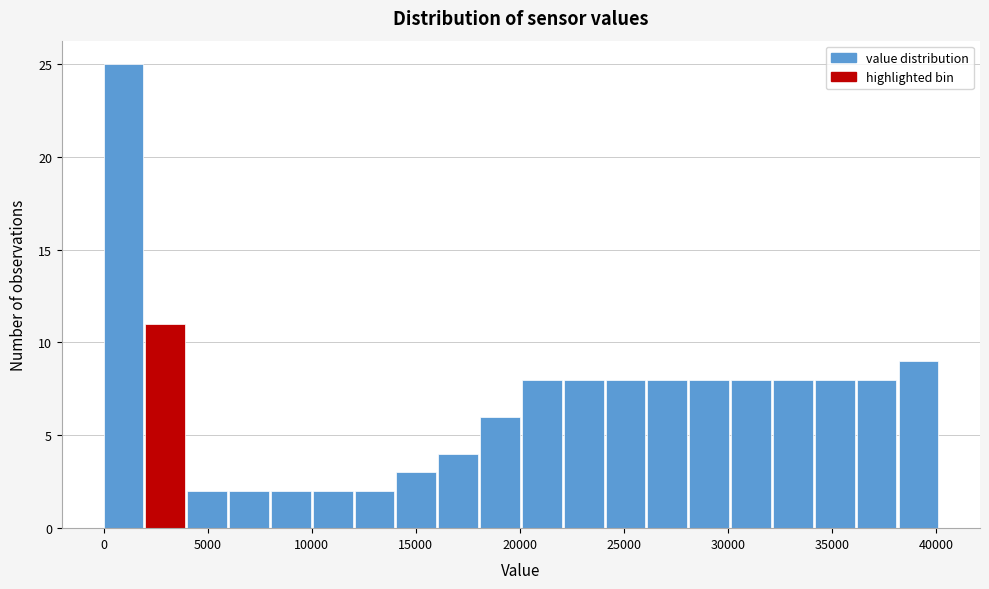

Over which range of the x-axis is the bar tallest?

0 to 2000